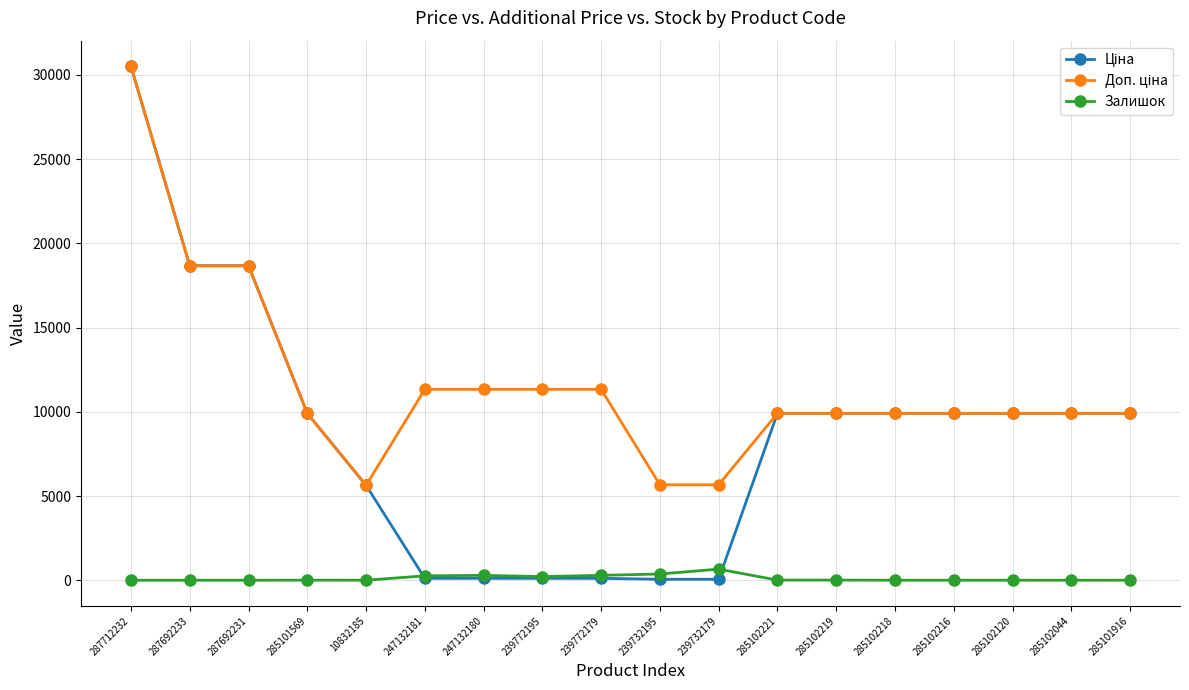

Count the number of categories in the chart.

18